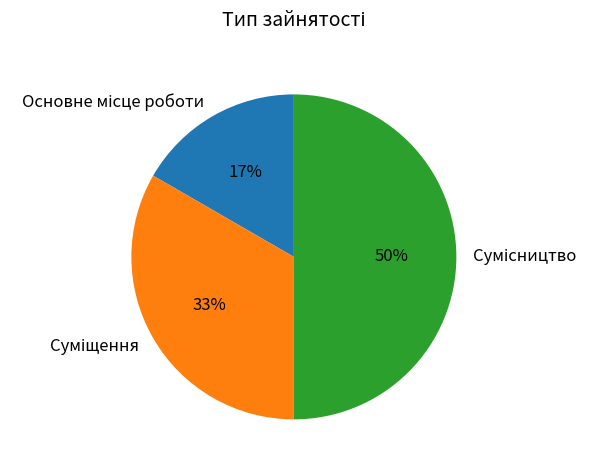

To the nearest percent, what is the difference between the largest and smallest slice percentages?

33%